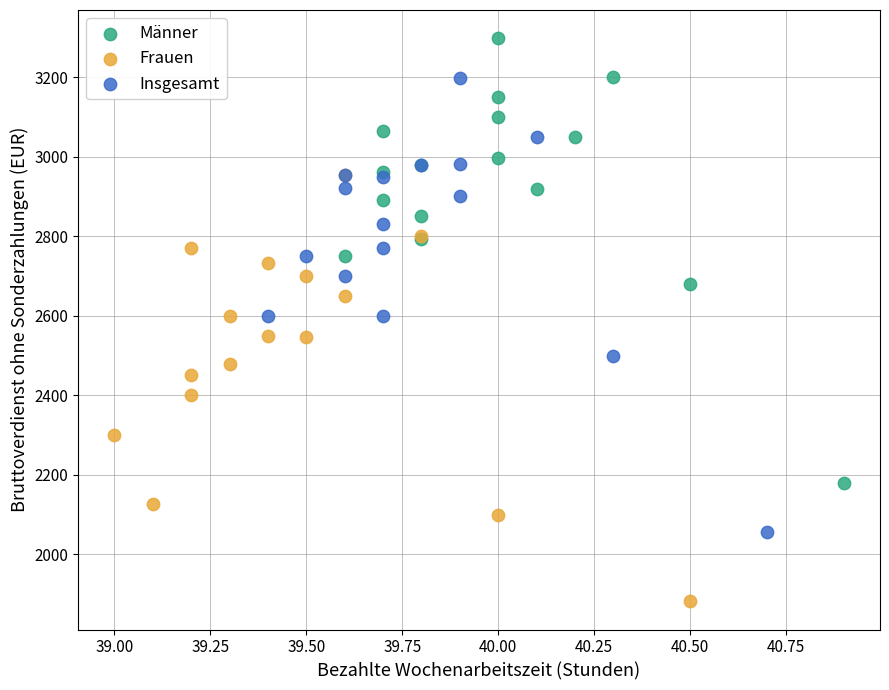

Which series reaches the minimum Y coordinate?

Frauen